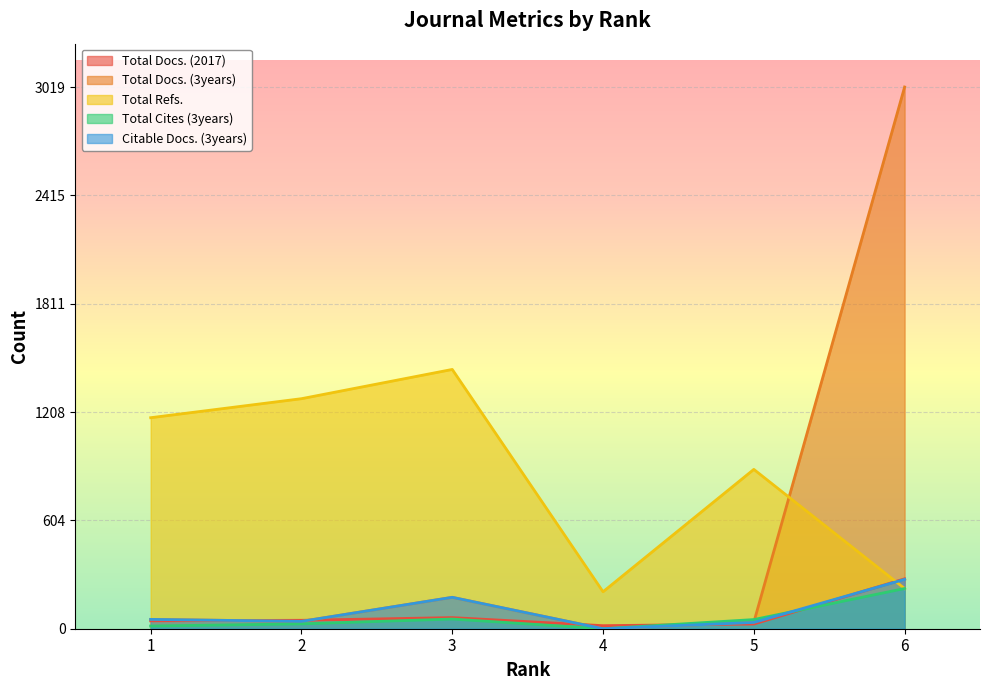

What is the maximum value for Total Refs.?

1445